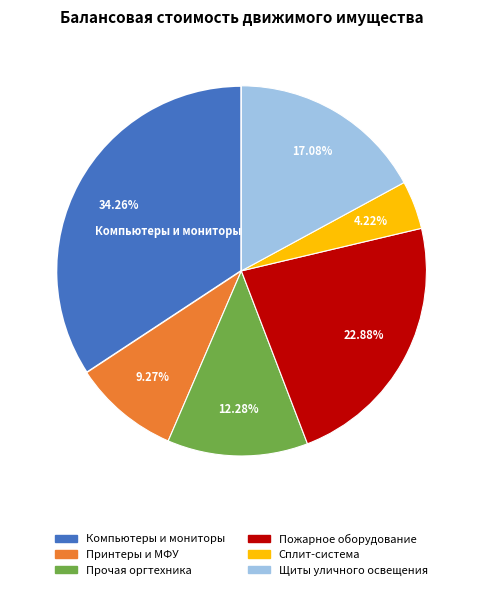

How many segments does this pie chart have?

6